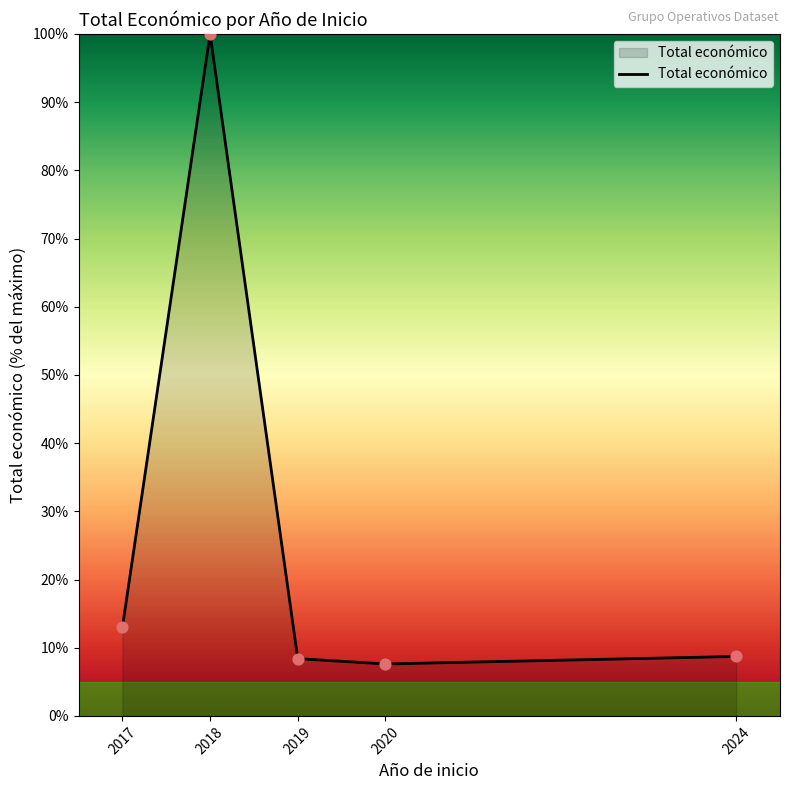

What is the change in value from 2017 to 2024?

-4.2